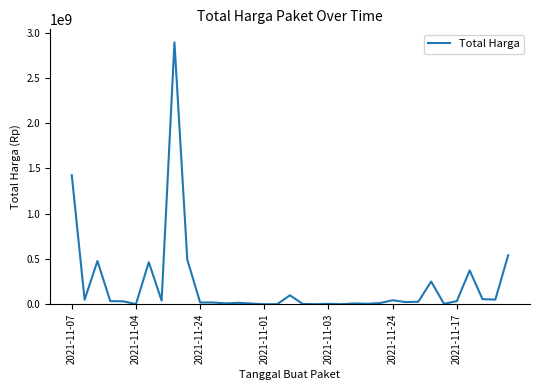

What is the difference between the maximum and minimum values?

2892044000